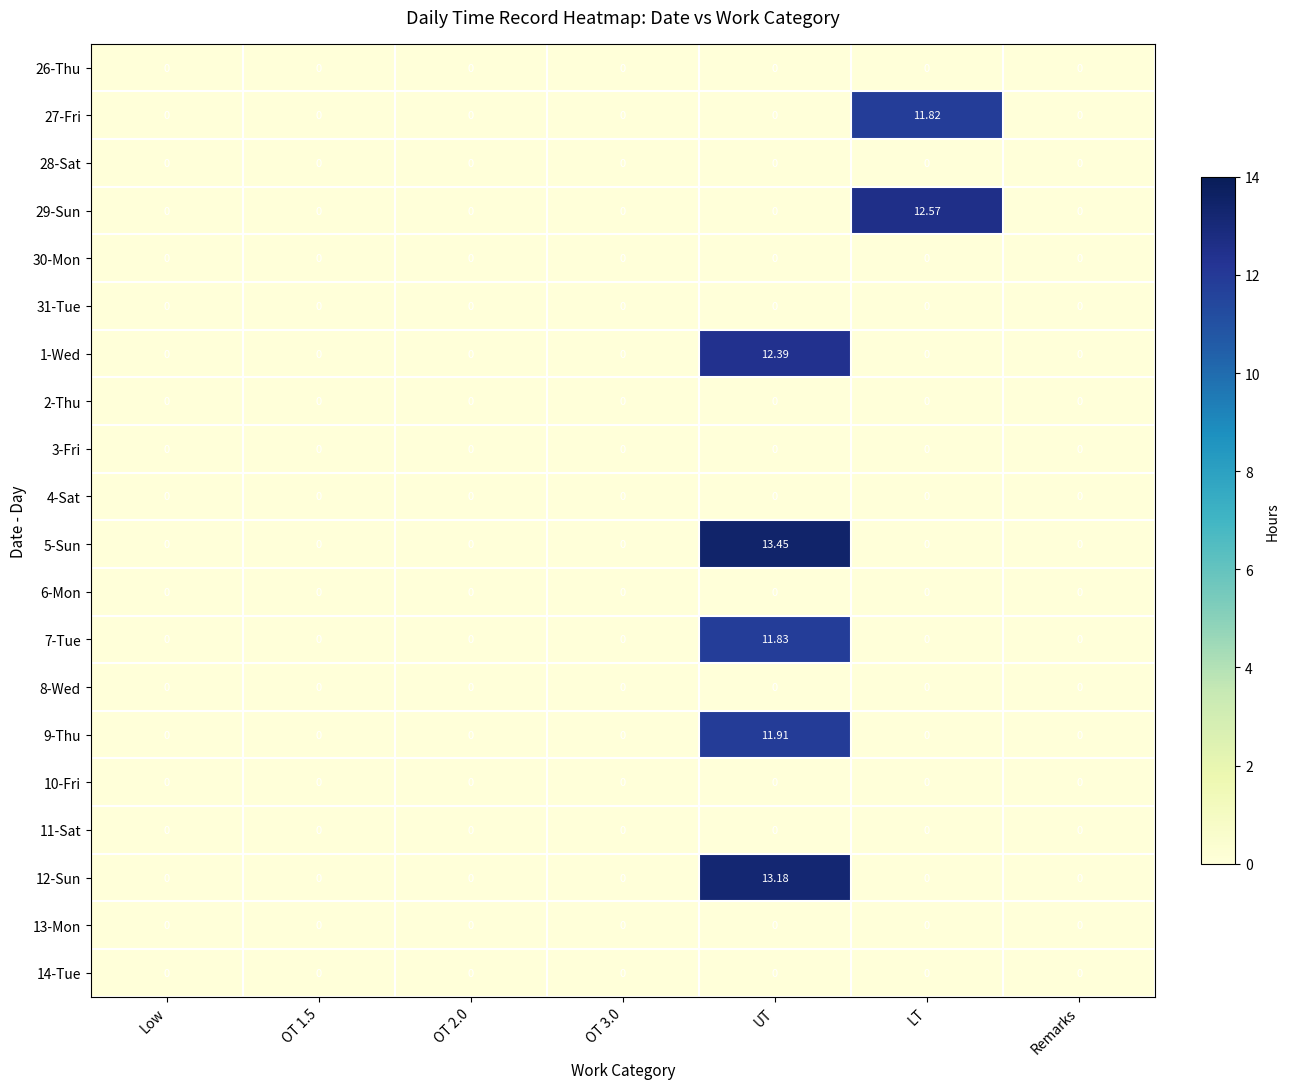

Which category has the highest value across all series?

UT